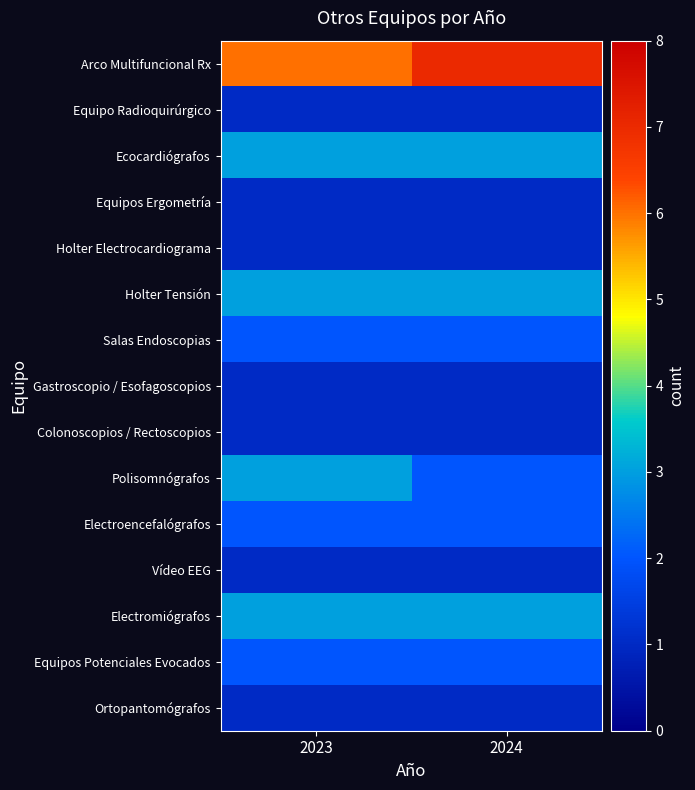

Between 2024 and 2023, which is larger?

2024